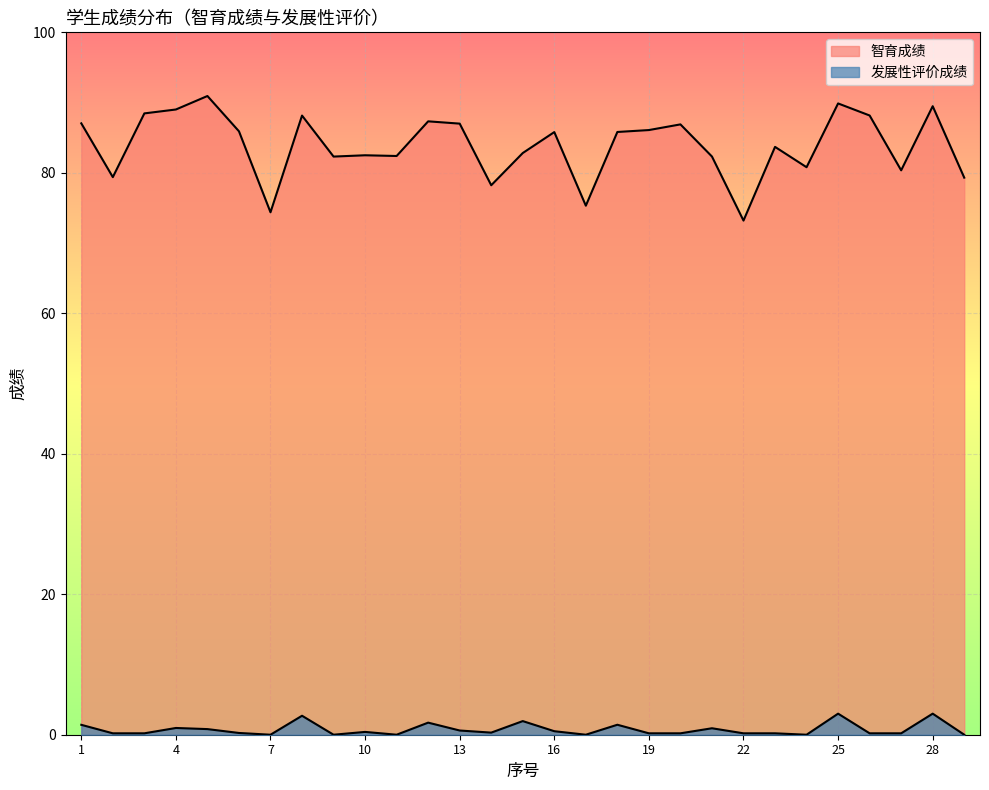

Reading left to right, list all the values displayed in this chart.

智育成绩: 87.0	79.4	88.5	89.0	90.9	85.9	74.4	88.1	82.3	82.5	82.4	87.3	87.0	78.2	82.8	85.8	75.3	85.8	86.1	86.9	82.3	73.2	83.7	80.8	89.9	88.2	80.4	89.5	79.3
发展性评价成绩: 1.4	0.2	0.2	1.0	0.8	0.2	0.0	2.7	0.0	0.4	0.0	1.7	0.6	0.3	1.9	0.5	0.0	1.4	0.2	0.2	0.9	0.2	0.2	0.0	3.0	0.2	0.2	3.0	0.0